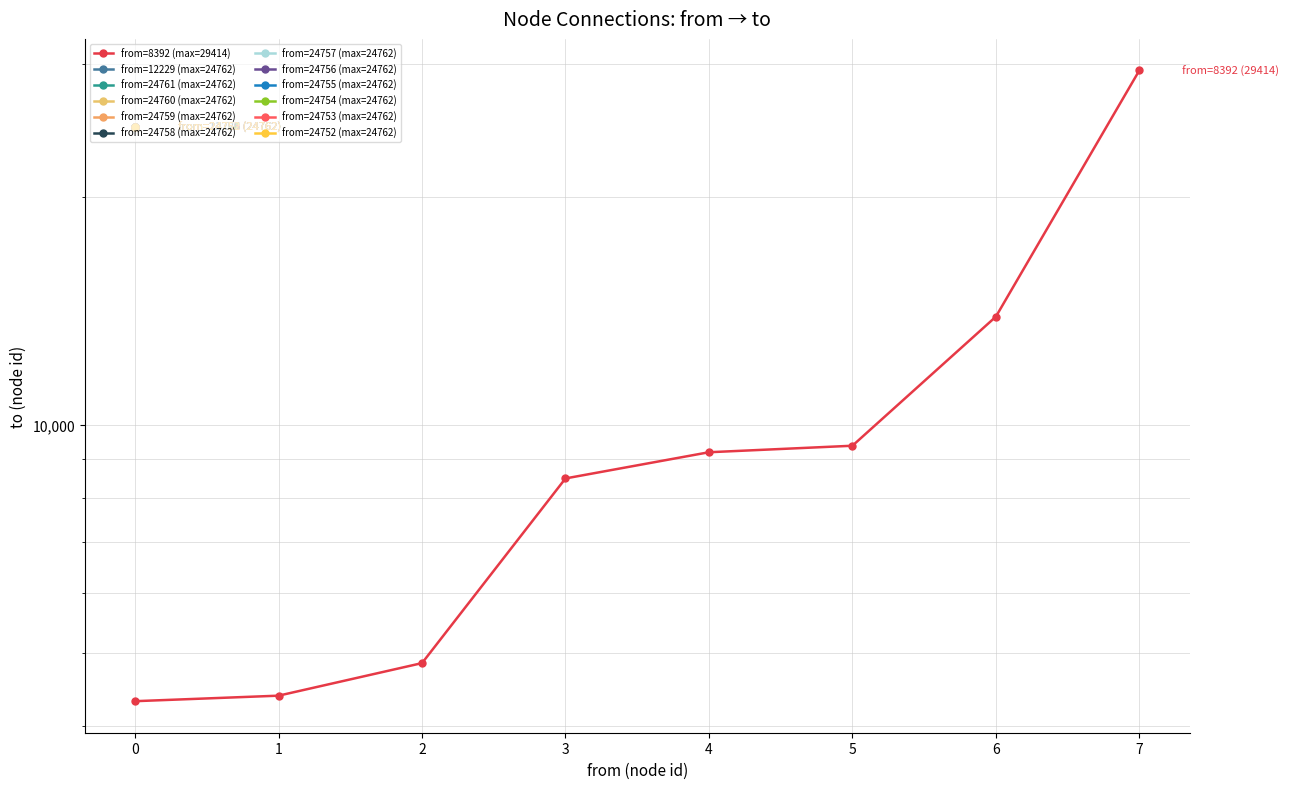

What is the sum of all values?

83932